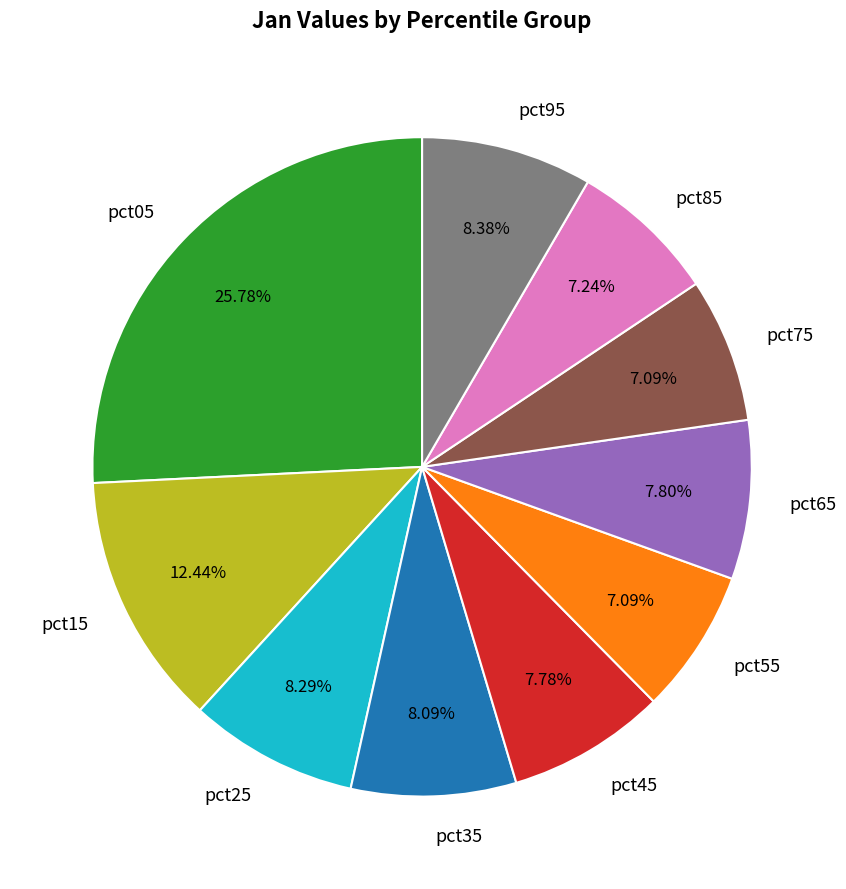

How many segments does this pie chart have?

10